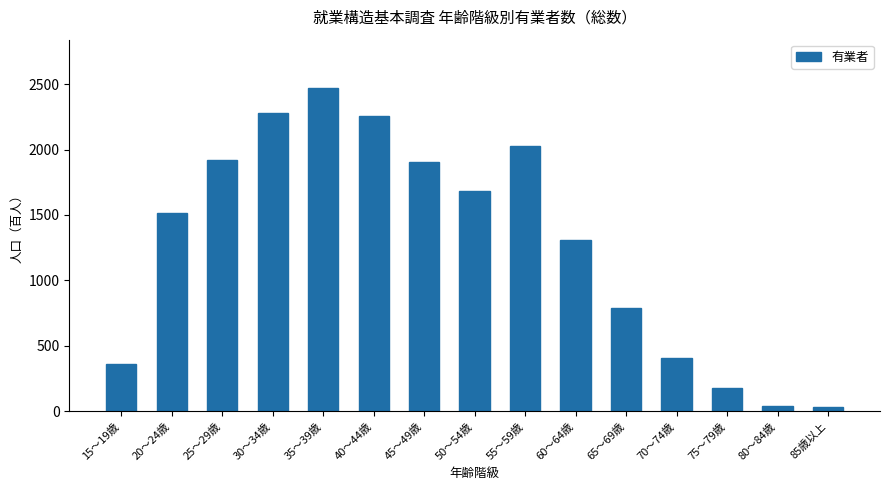

What is the change in value from 20～24歳 to 30～34歳?

+761